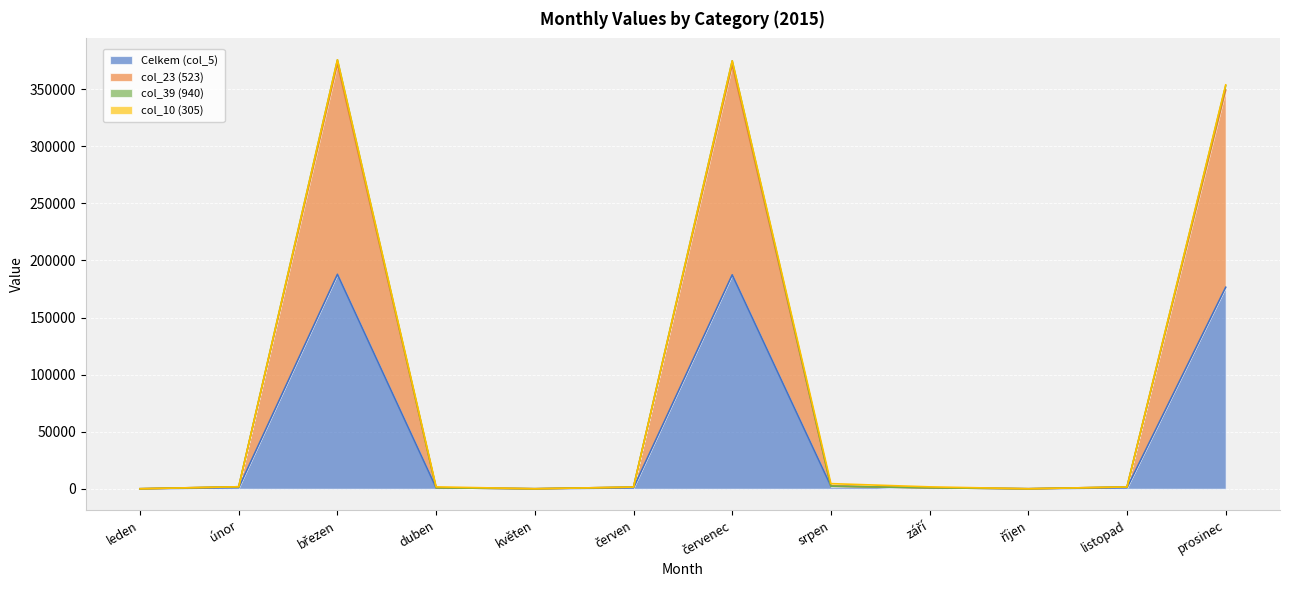

What is the label of the 10th point from the right?

březen